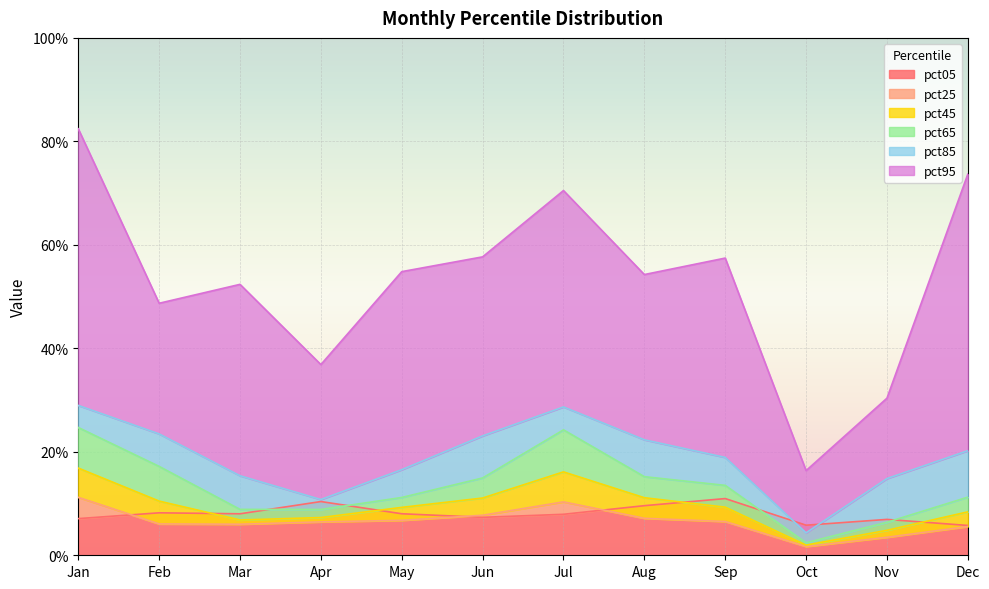

Reading right to left, what are all the values shown in this chart?

pct05: 0.1	0.1	0.1	0.1	0.1	0.1	0.1	0.1	0.1	0.1	0.1	0.1
pct25: 0.1	0.0	0.0	0.1	0.1	0.1	0.1	0.1	0.1	0.1	0.1	0.1
pct45: 0.1	0.0	0.0	0.1	0.1	0.2	0.1	0.1	0.1	0.1	0.1	0.2
pct65: 0.1	0.1	0.0	0.1	0.2	0.2	0.1	0.1	0.1	0.1	0.2	0.2
pct85: 0.2	0.1	0.0	0.2	0.2	0.3	0.2	0.2	0.1	0.2	0.2	0.3
pct95: 0.7	0.3	0.2	0.6	0.5	0.7	0.6	0.5	0.4	0.5	0.5	0.8